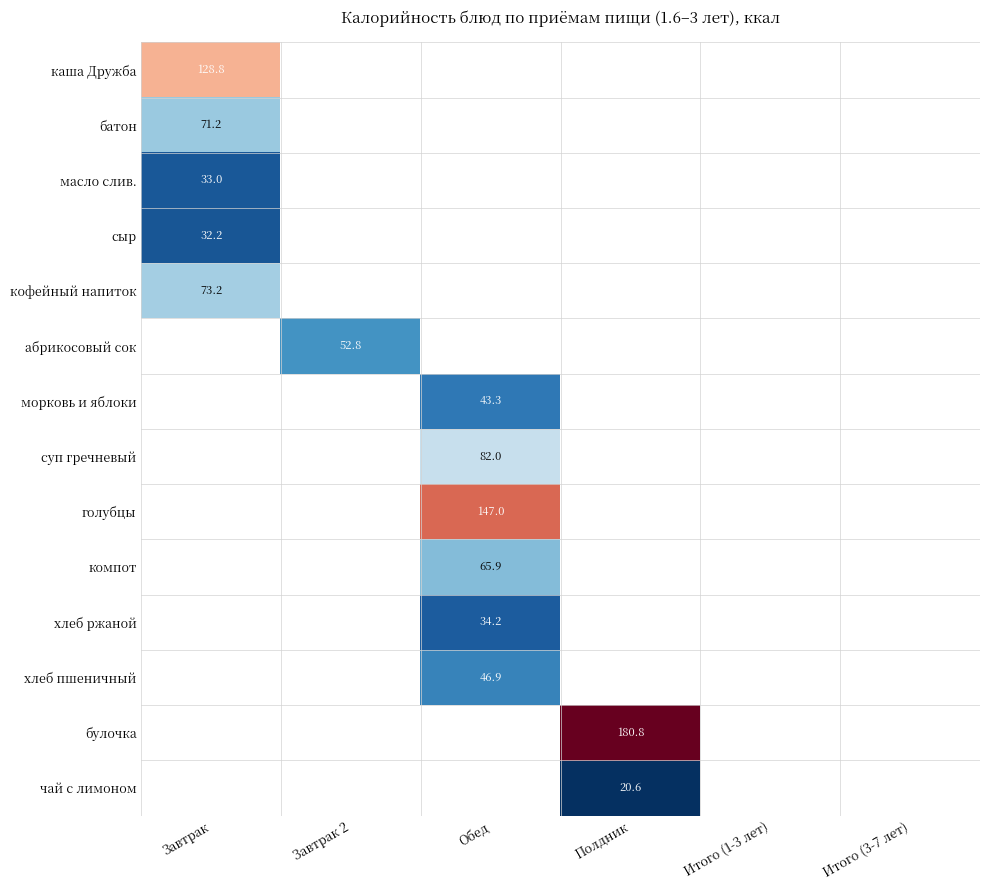

Is the value of каша Дружба at Итого (1-3 лет) greater than the value of сыр at Полдник?

No